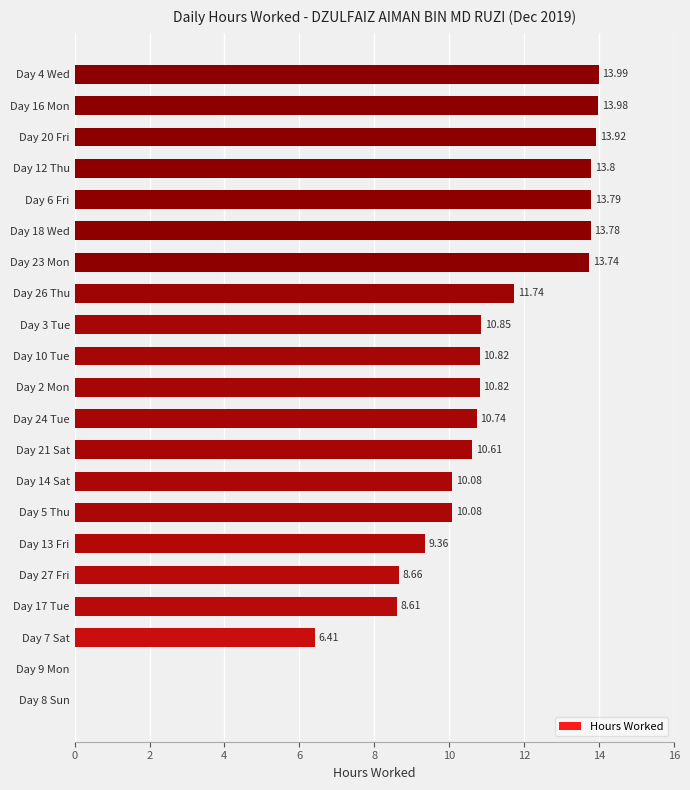

What is the change in value from Day 13 Fri to Day 4 Wed?

+4.6